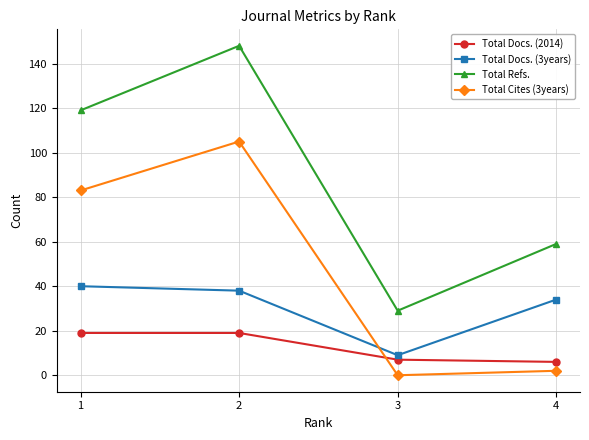

What is the maximum value shown in the chart?

148